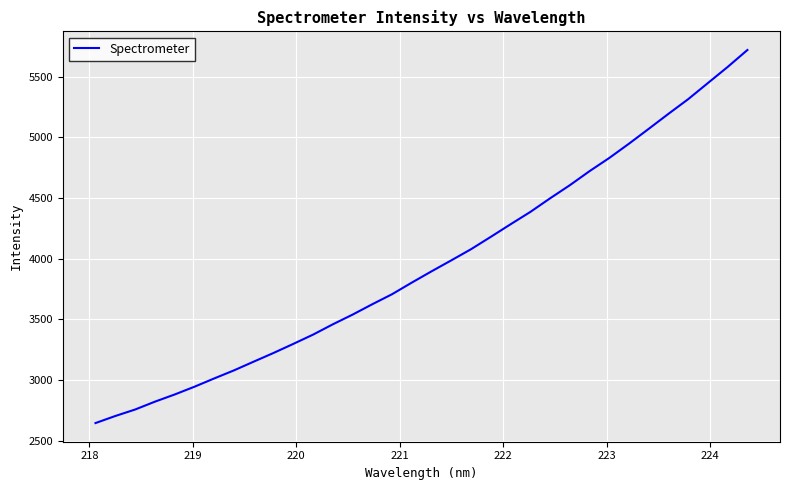

What is the difference between the maximum and minimum values?

3075.4